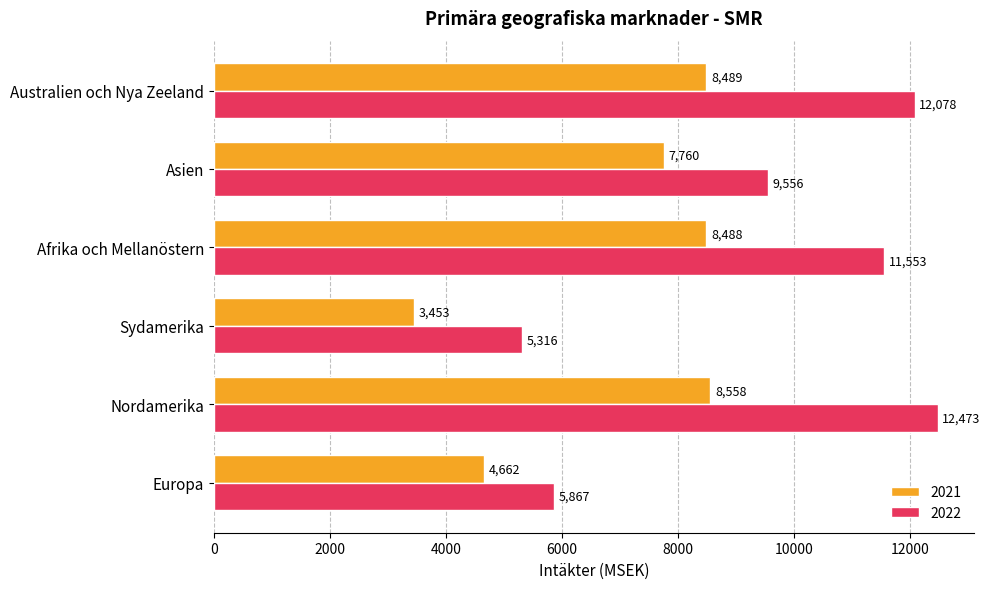

What is the total value across all series at Nordamerika?

21031